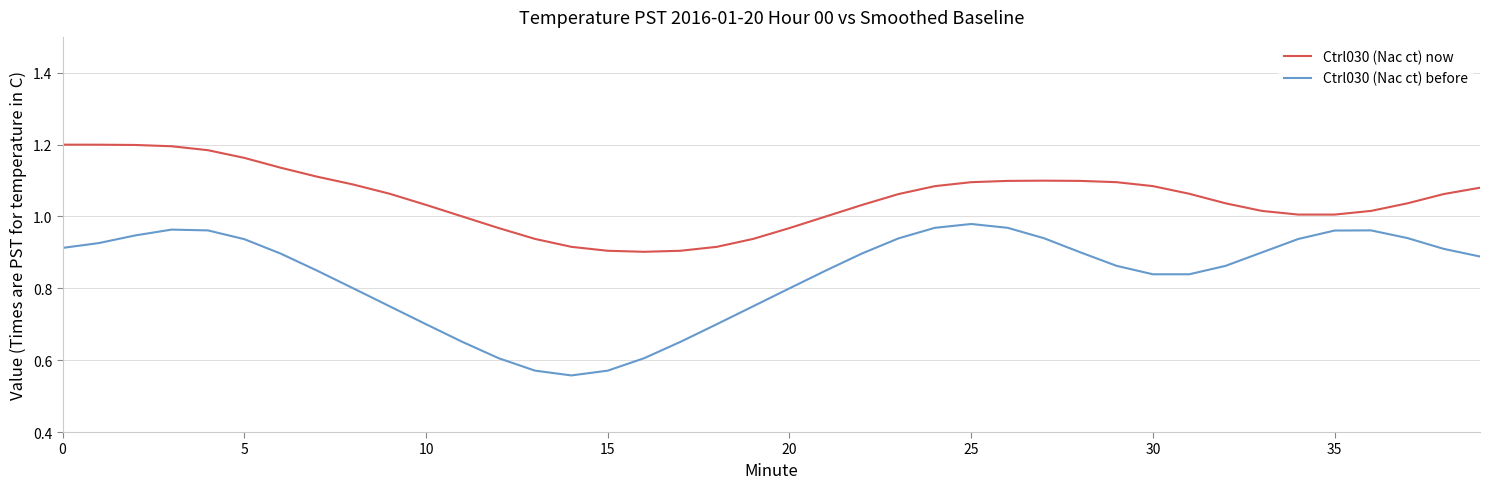

True or false: Ctrl030 (Nac ct) now has more than 0 points higher than both neighbors.

True